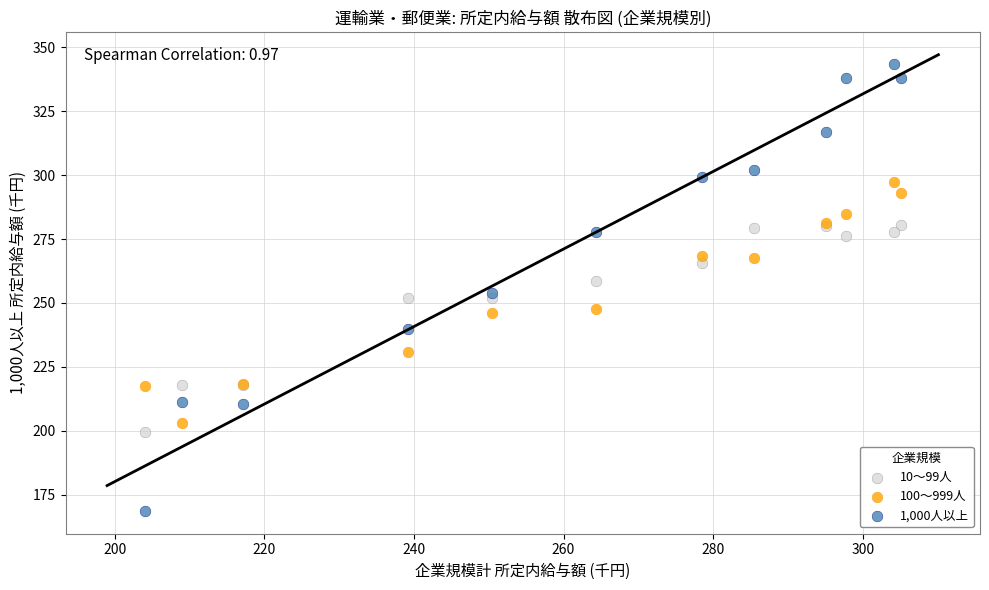

Which series reaches the minimum Y coordinate?

1,000人以上